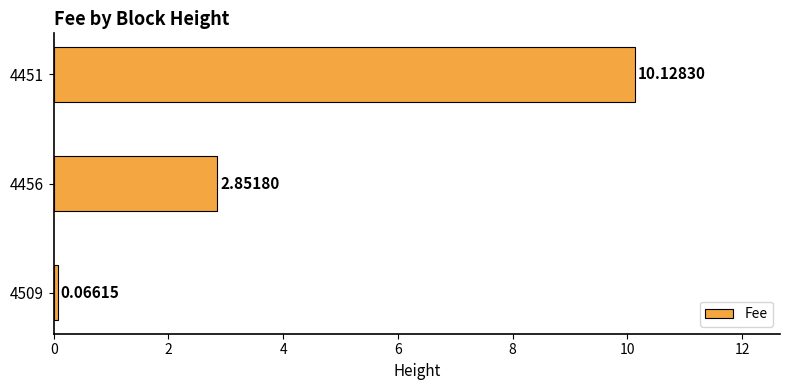

What is the change in value from 4509 to 4451?

+10.1